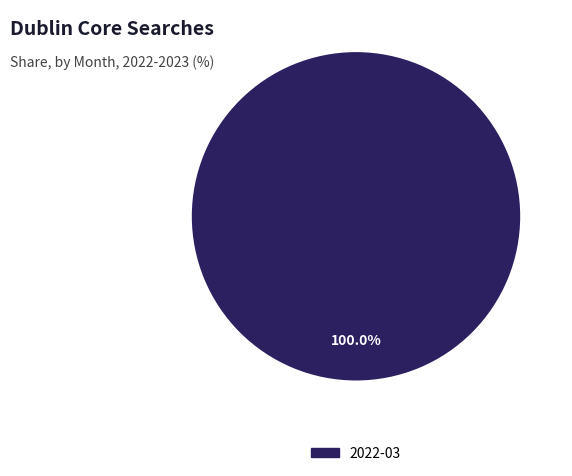

Does 2022-03 account for over 50% of the chart?

Yes